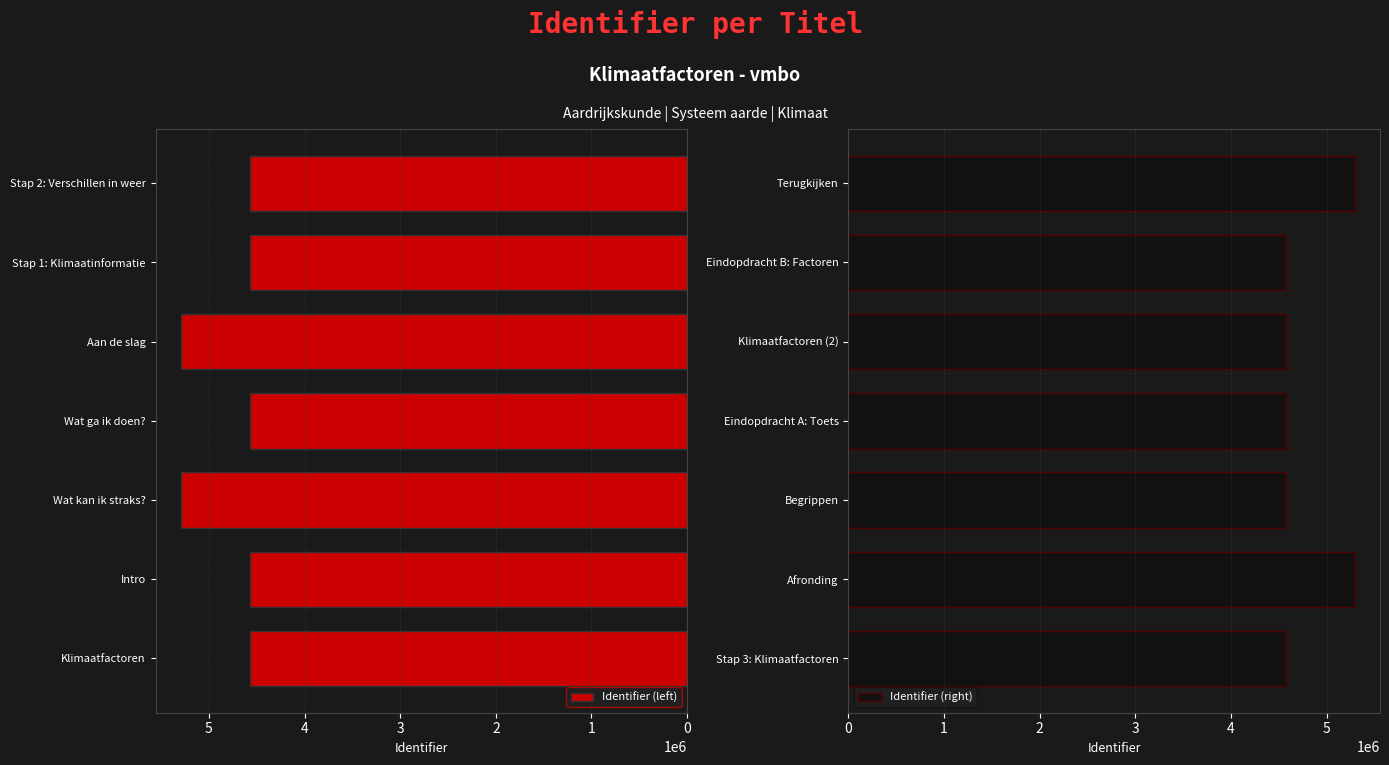

Reading right to left, list all the values displayed in this chart.

Identifier (left): 4574503	4574501	5293080	4574499	5293078	4574497	4574496
Identifier (right): 5293089	4574512	4574511	4574509	4574514	5293086	4574506